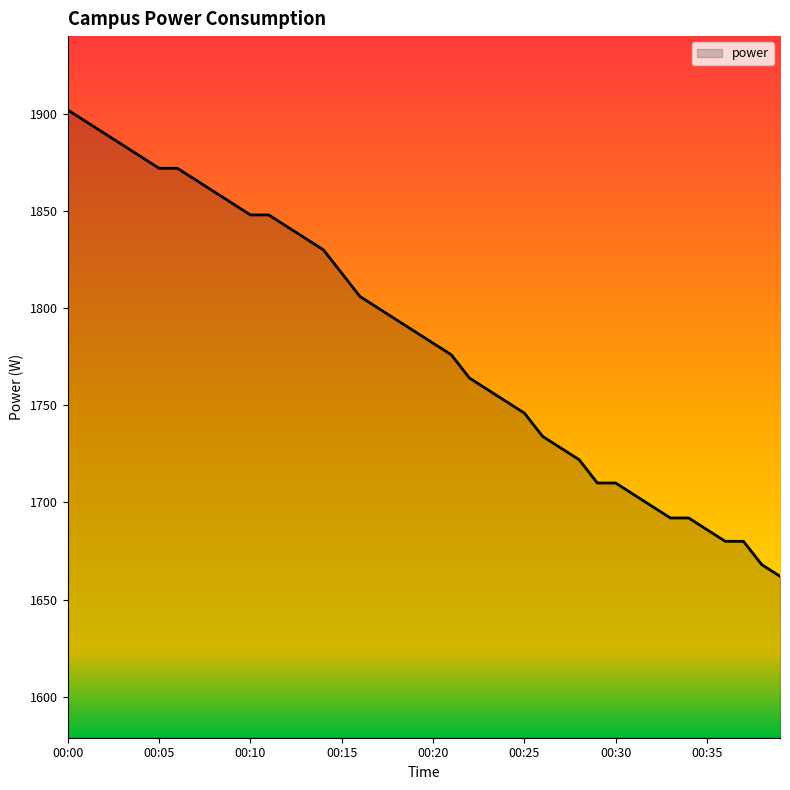

What is the difference between the maximum and minimum values?

240